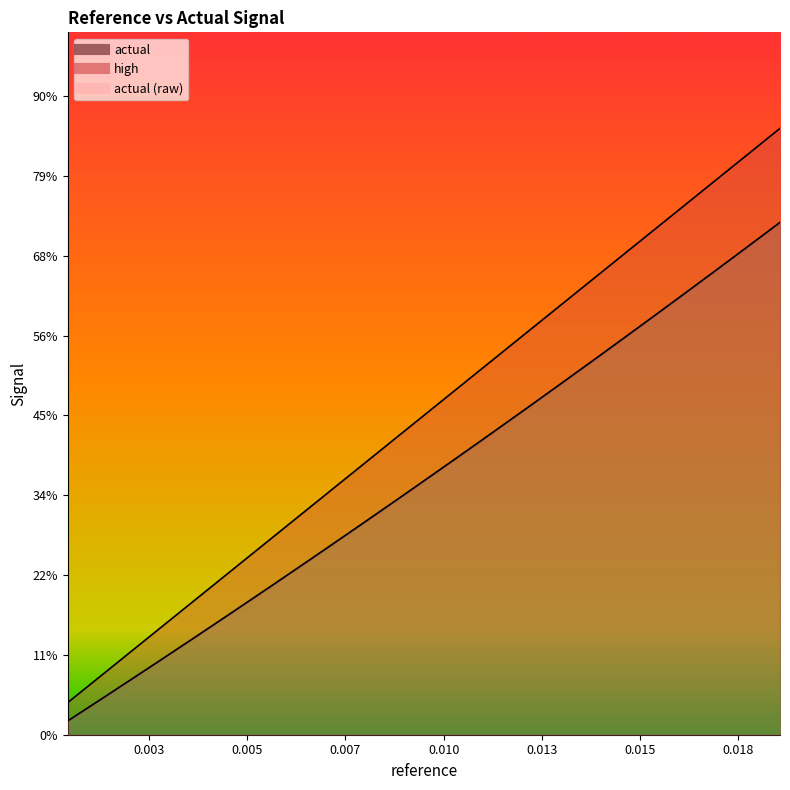

Does the chart have visible grid lines?

No